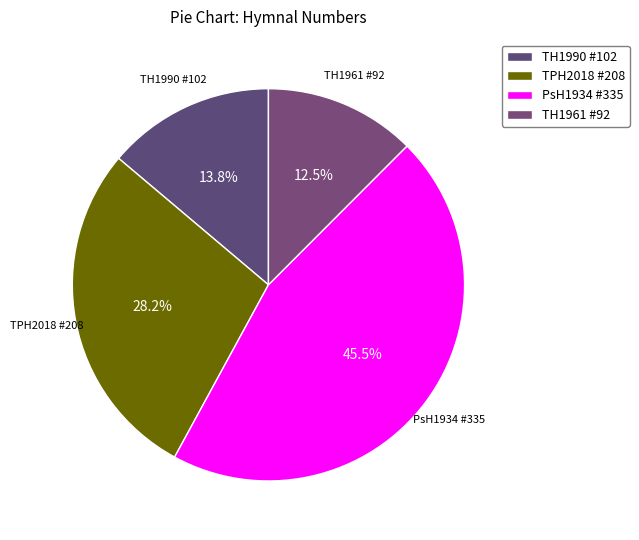

What is the ratio of the value at PsH1934 #335 to the value at TPH2018 #208?

1.6